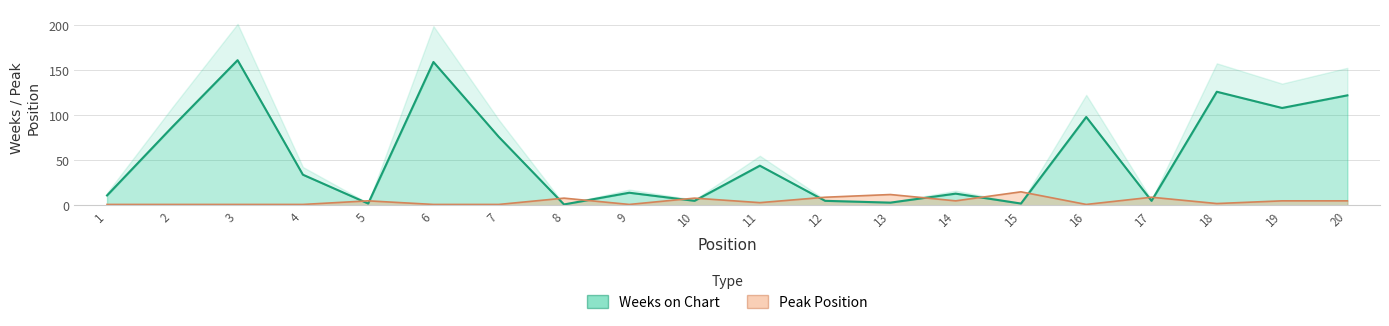

How many lines are shown in the chart?

2